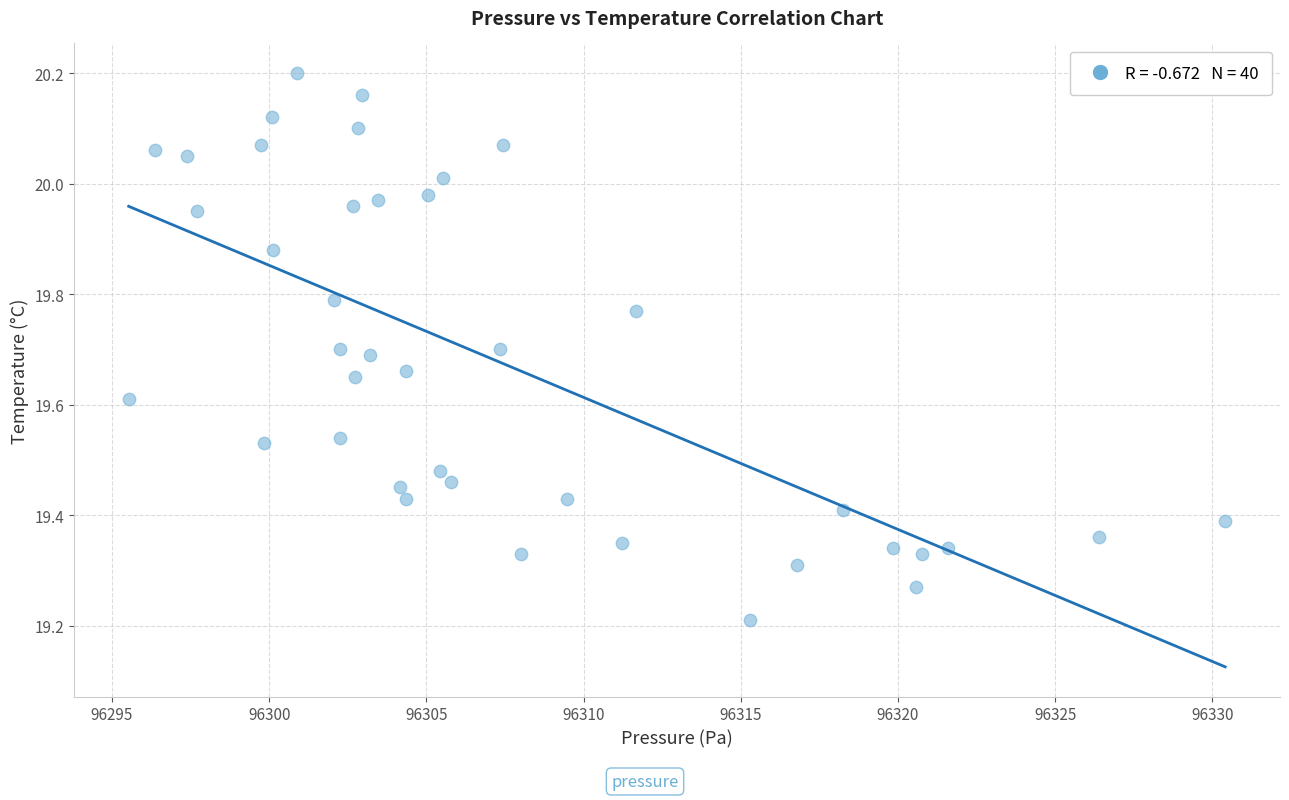

What is the range of X values (max minus min)?

34.9